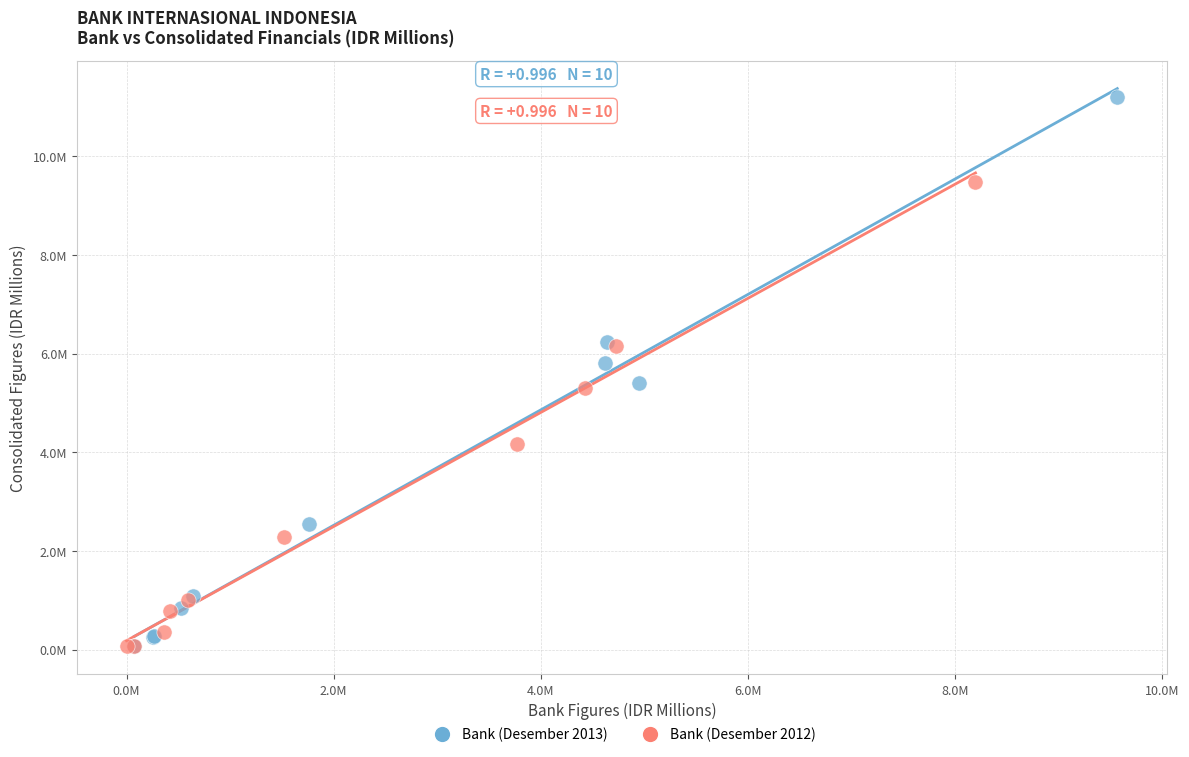

What are all the series names shown in the legend?

Bank (Desember 2013), Bank (Desember 2012)